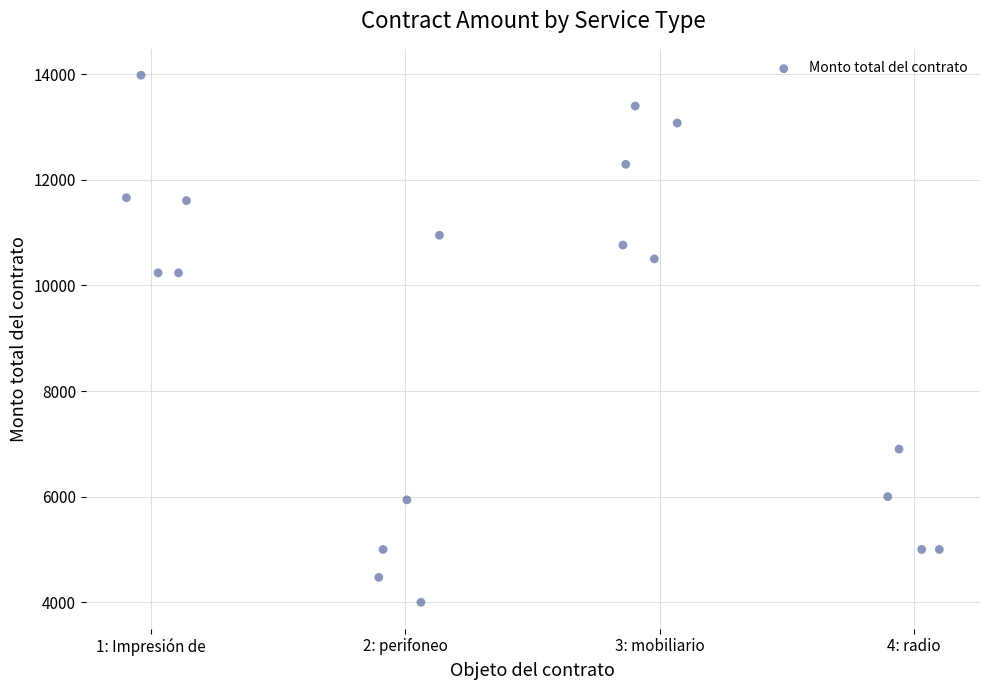

What is the range of X values (max minus min)?

3.2